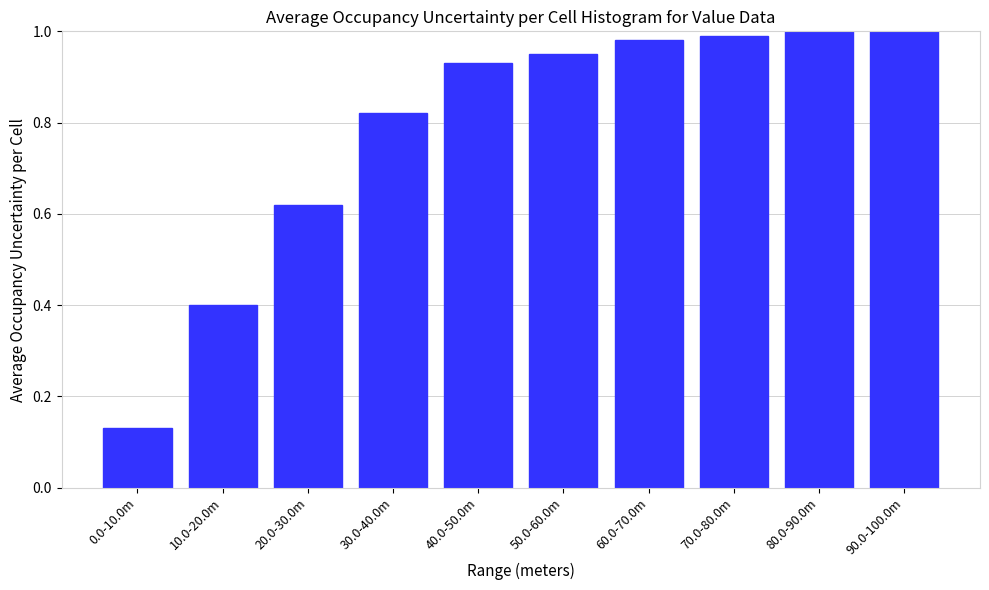

At which label is the value closest to 0?

0.0-10.0m